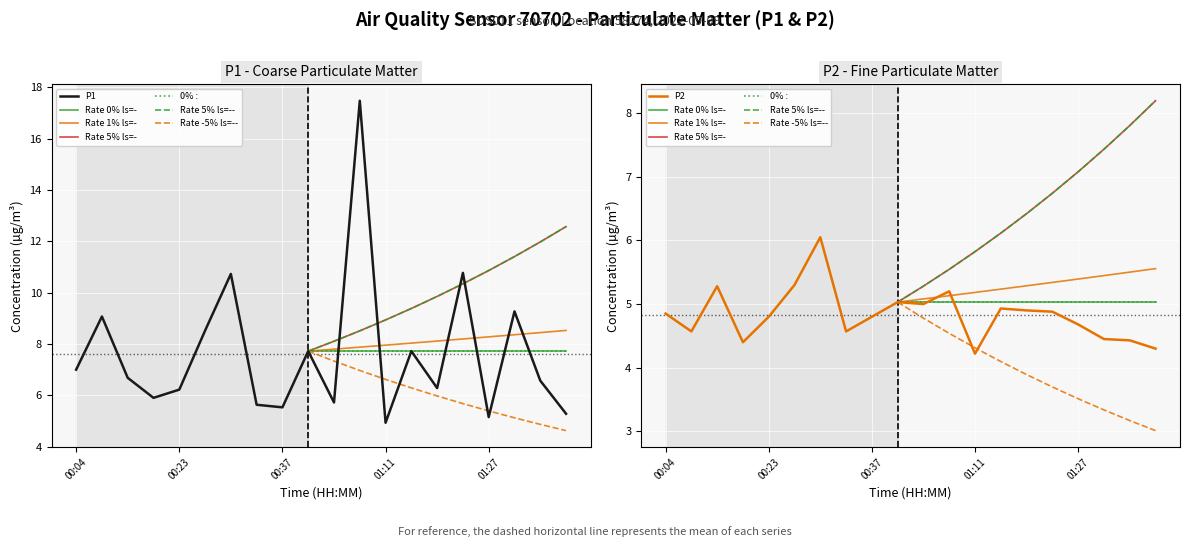

What is the highest value of the P1 series?

17.5